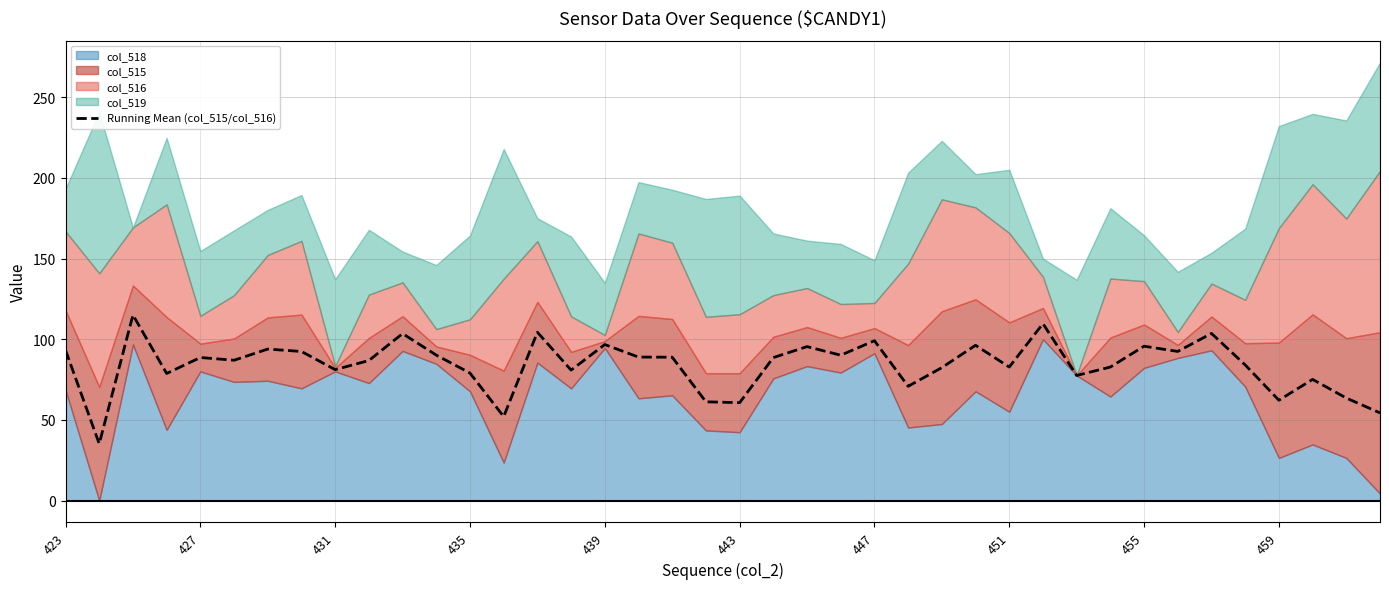

True or false: Running Mean (col_515/col_516) has a value of 81.1 at 431.

True